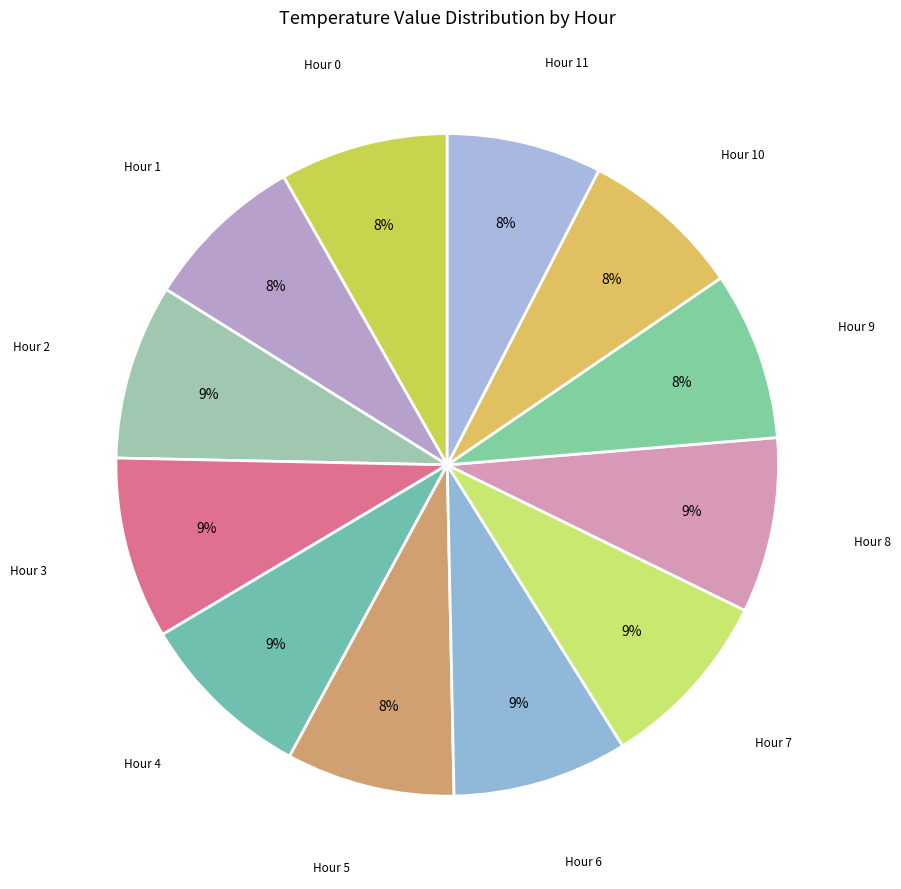

Count the number of slices in the pie.

12